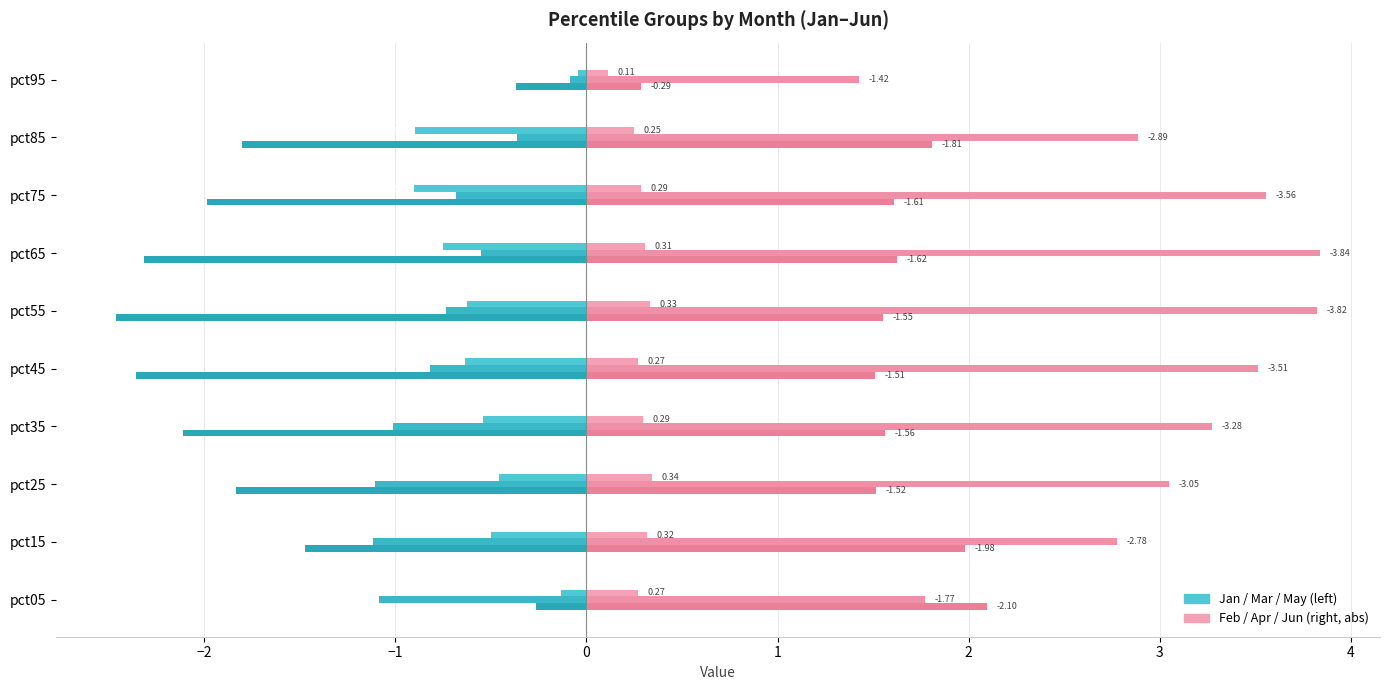

How many series are shown in this chart?

6